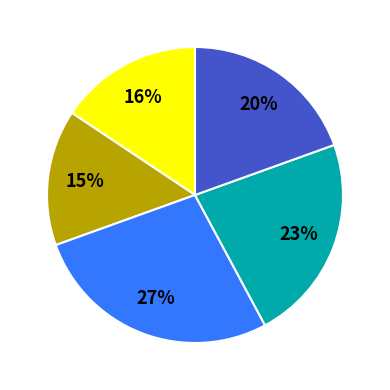

To the nearest percent, what is the average slice percentage?

20%